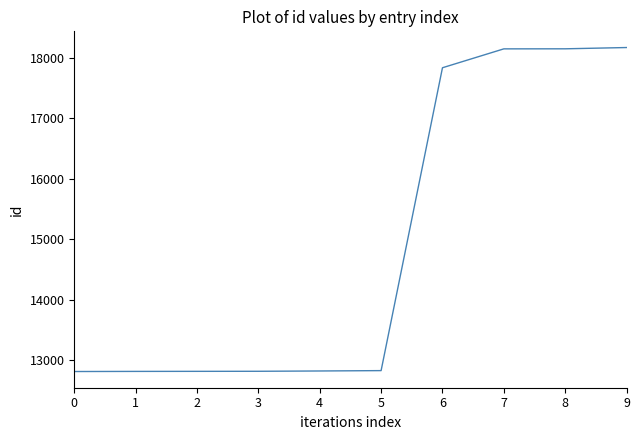

What is the maximum value shown in the chart?

18169